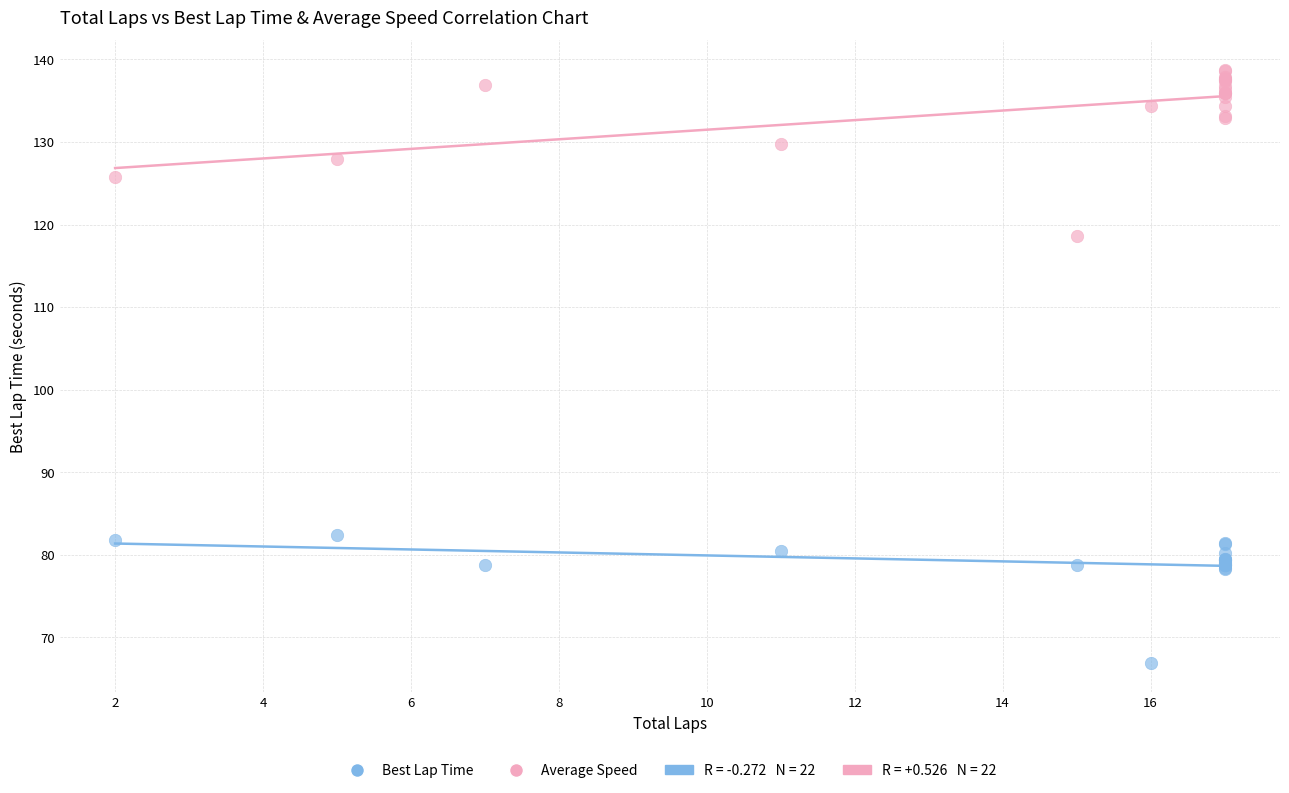

Which series reaches the maximum Y coordinate?

Average Speed